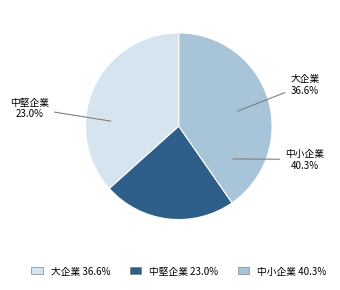

Is it true that 中堅企業 is 9% of the pie?

False